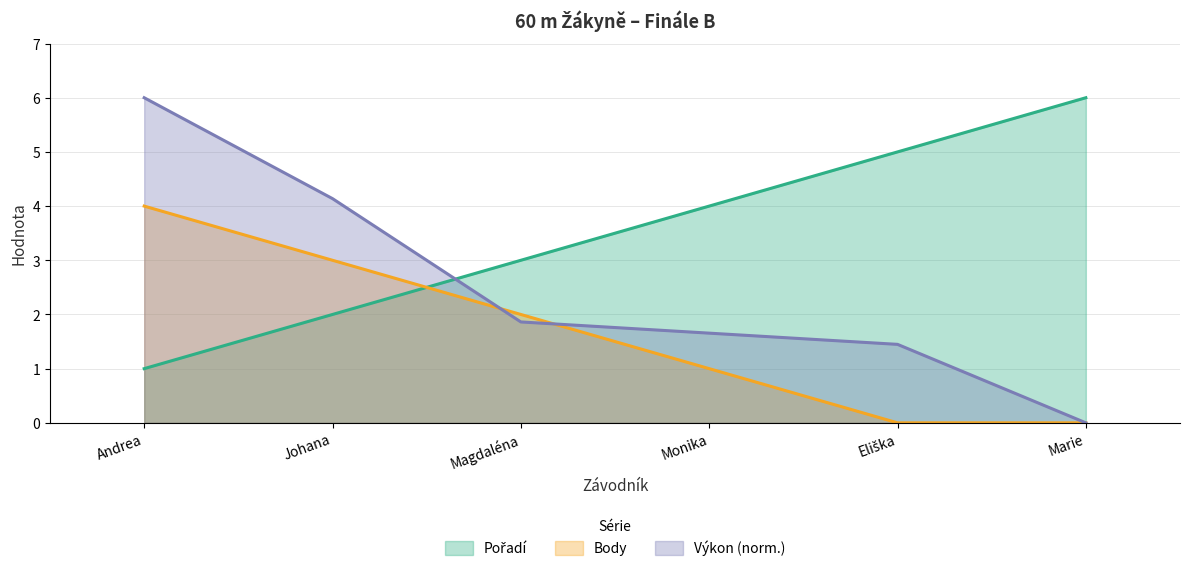

Reading left to right, list all the values displayed in this chart.

Pořadí: 1.0	2.0	3.0	4.0	5.0	6.0
Výkon: 6.0	4.1	1.9	1.7	1.4	0.0
Body: 4.0	3.0	2.0	1.0	0.0	0.0